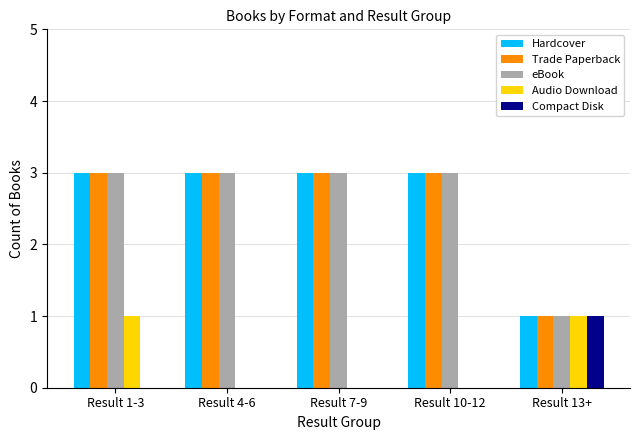

What is the total value across all series at Result 4-6?

9